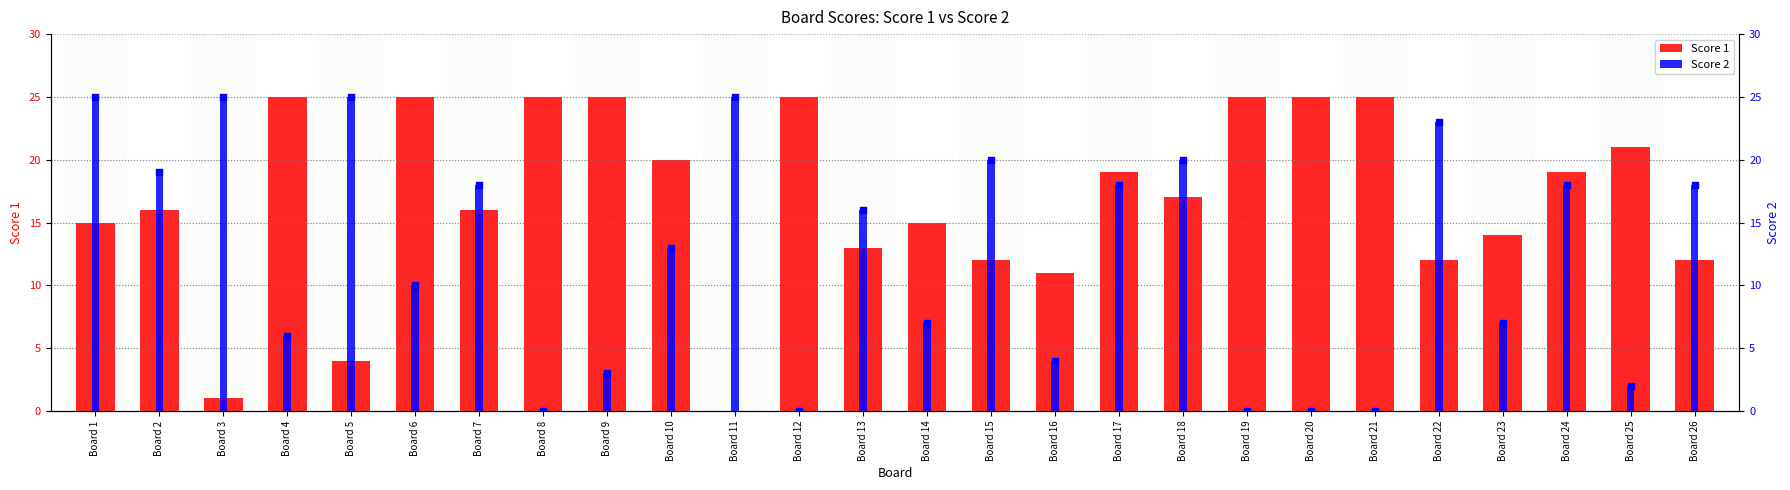

At which category is the sum across all series the highest?

Board 1